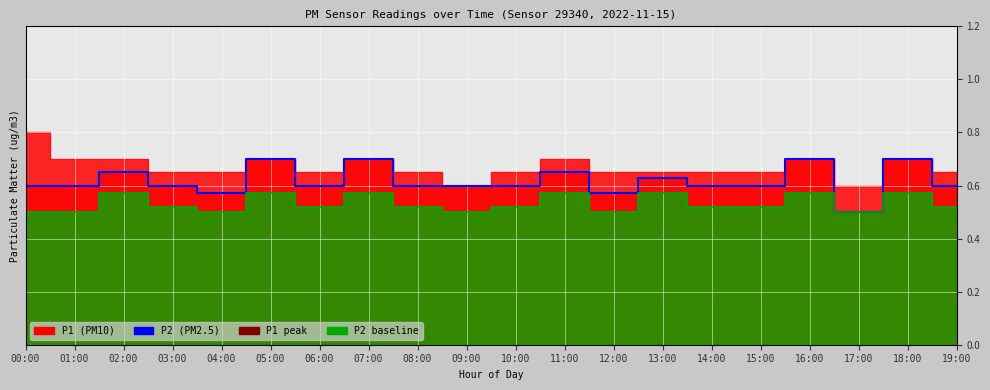

Which category has the lowest value across all series?

17:00